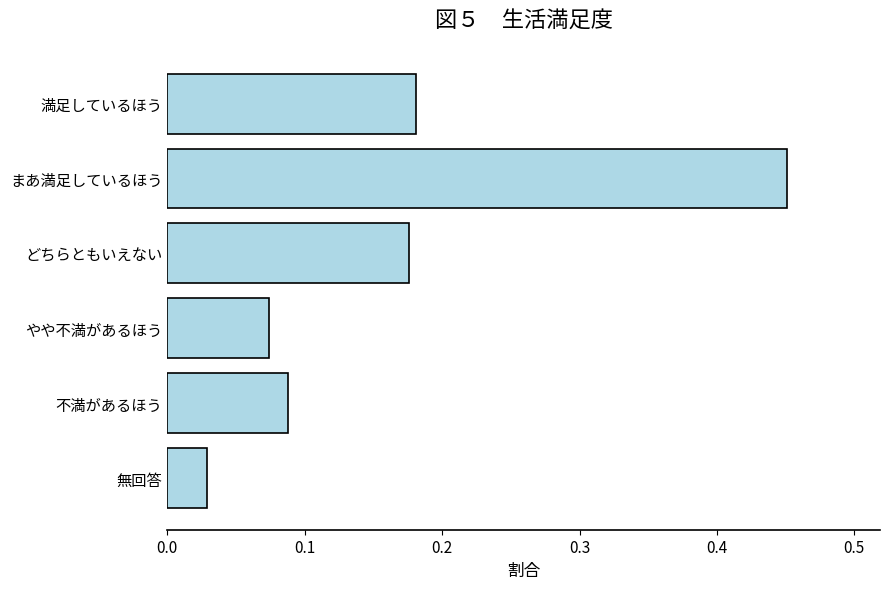

Which label corresponds to the largest value in the chart?

まあ満足しているほう